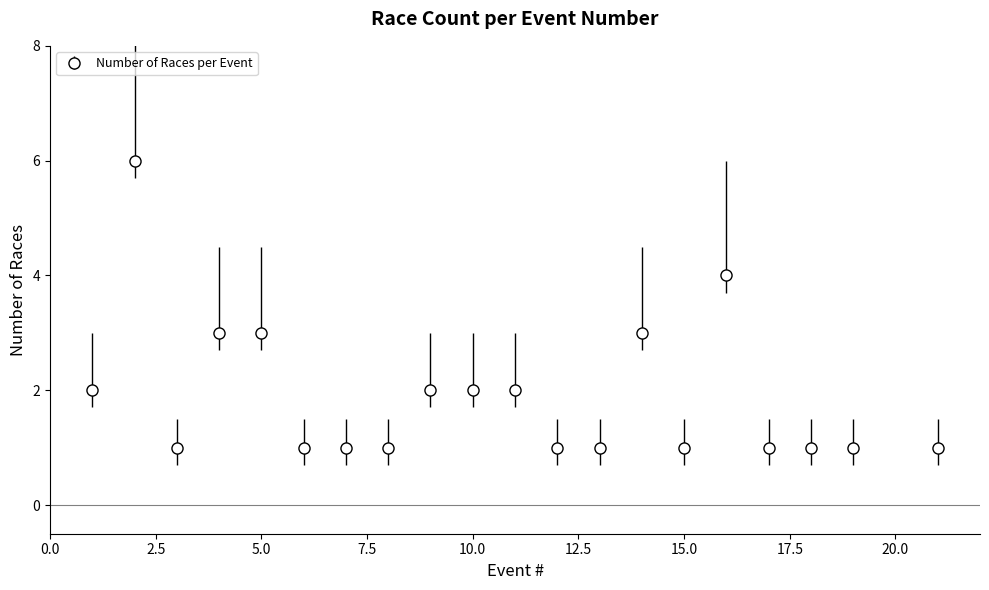

What is the greatest value displayed?

6